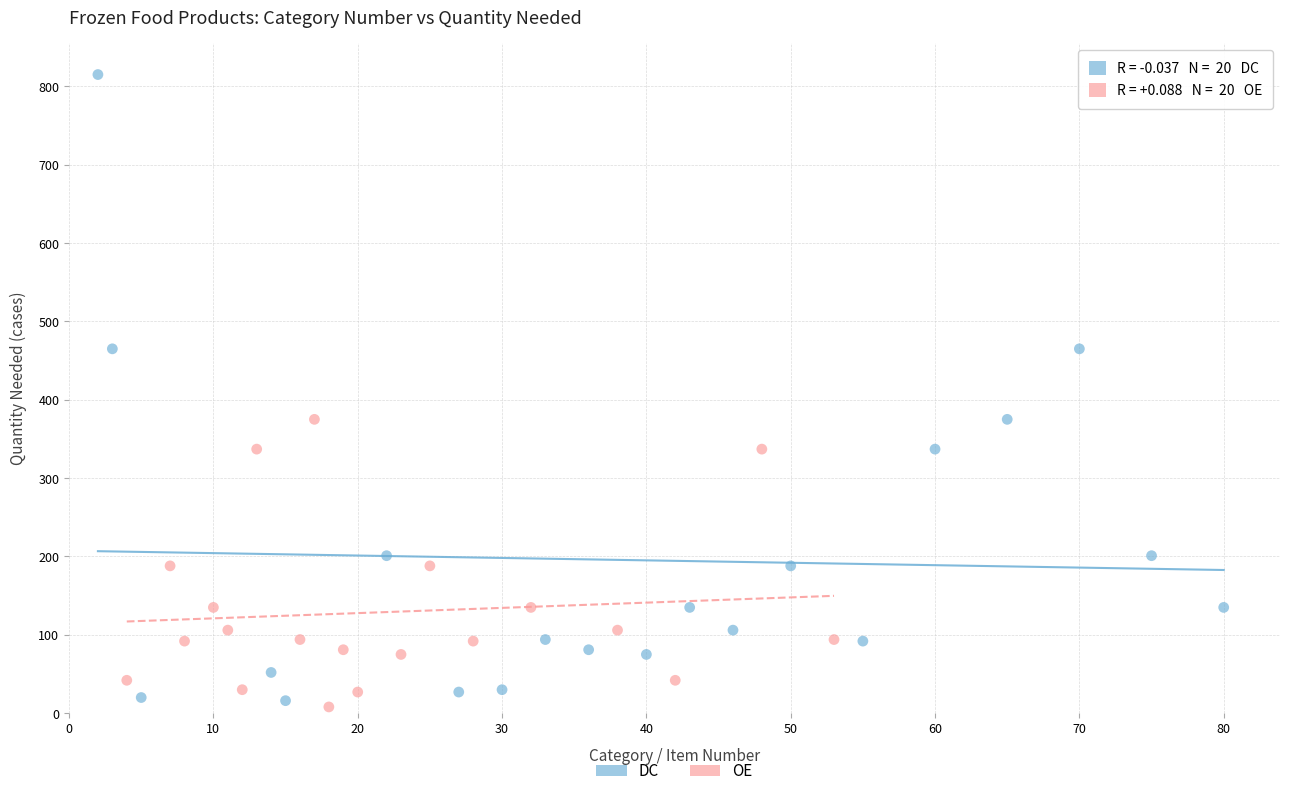

What are all the series names shown in the legend?

DC, OE